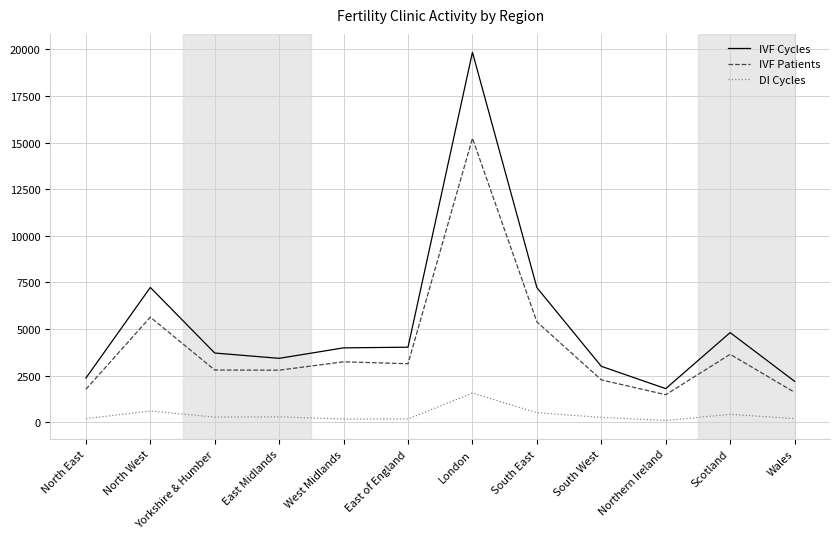

Rank the series by their maximum value, from lowest to highest.

DI Cycles, IVF Patients, IVF Cycles